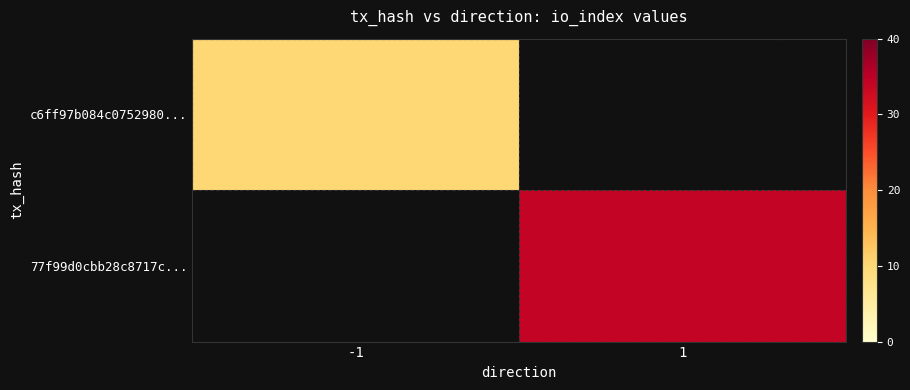

At how many categories does at least one series exceed 2?

2